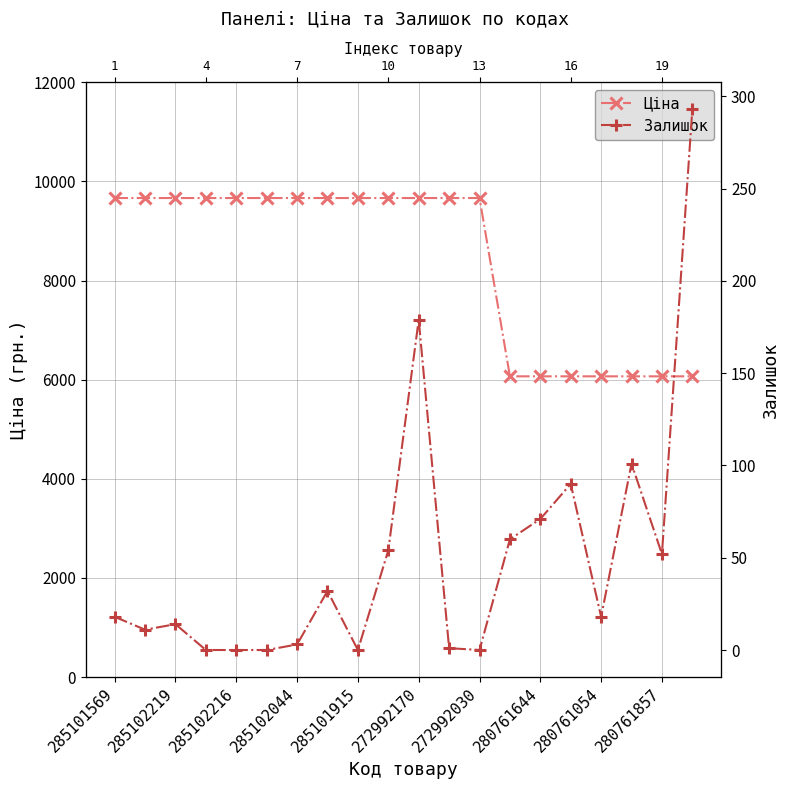

How many lines are shown in the chart?

2